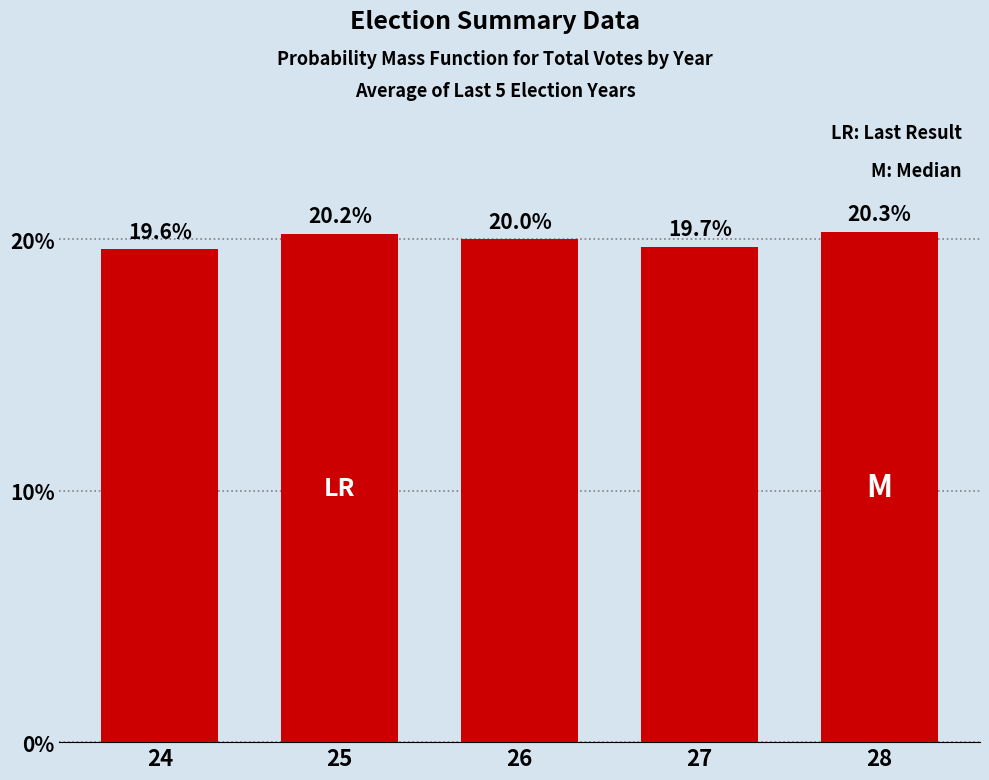

Does the chart contain stacked bars?

No